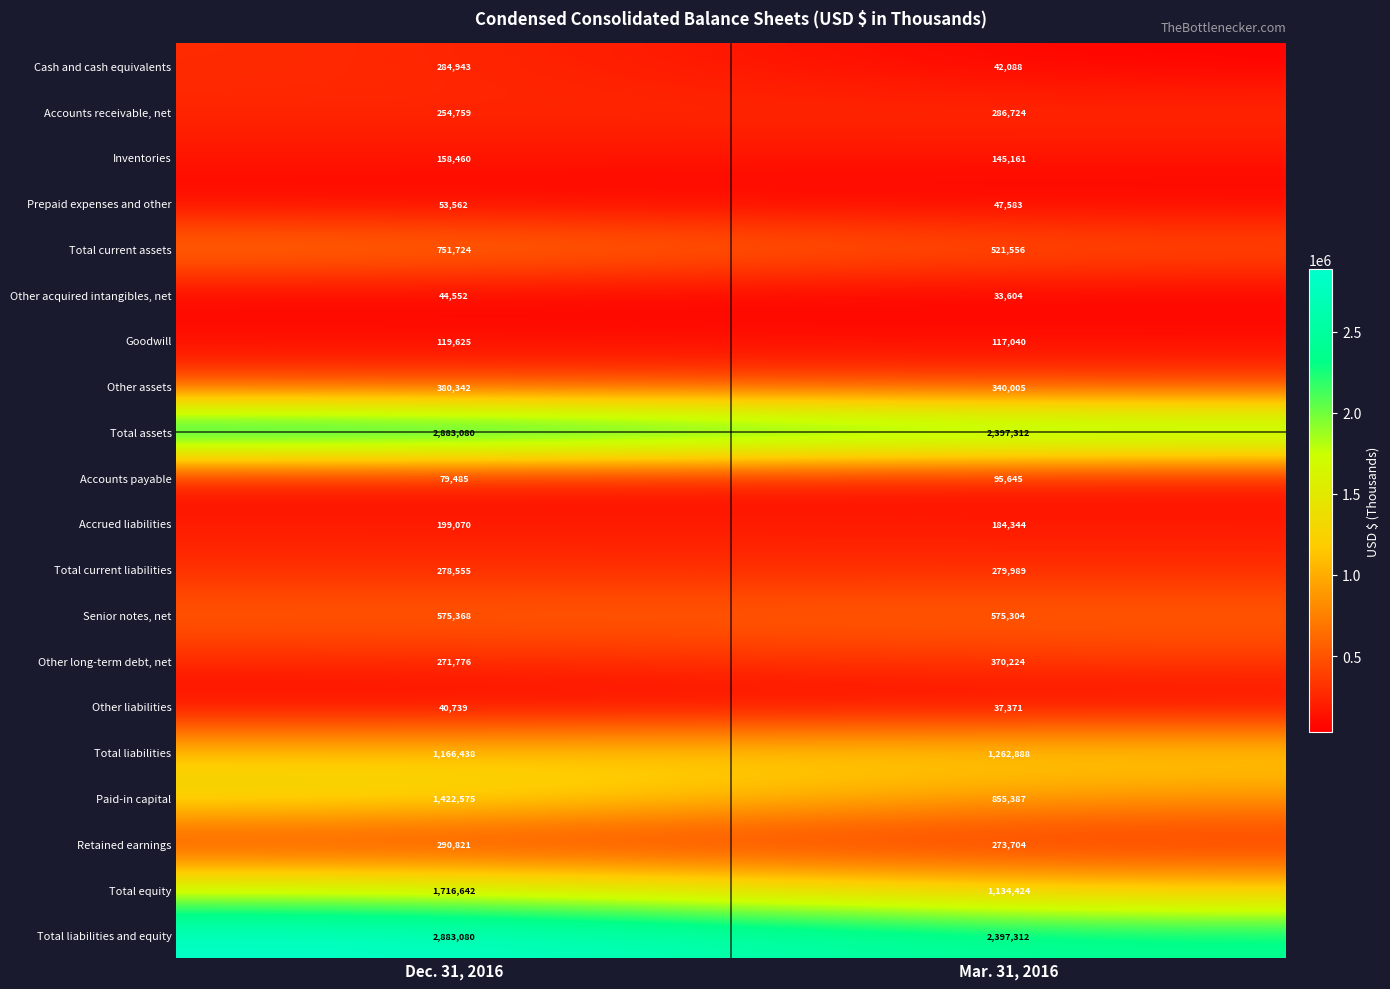

At which category is the sum across all series the highest?

Dec. 31, 2016